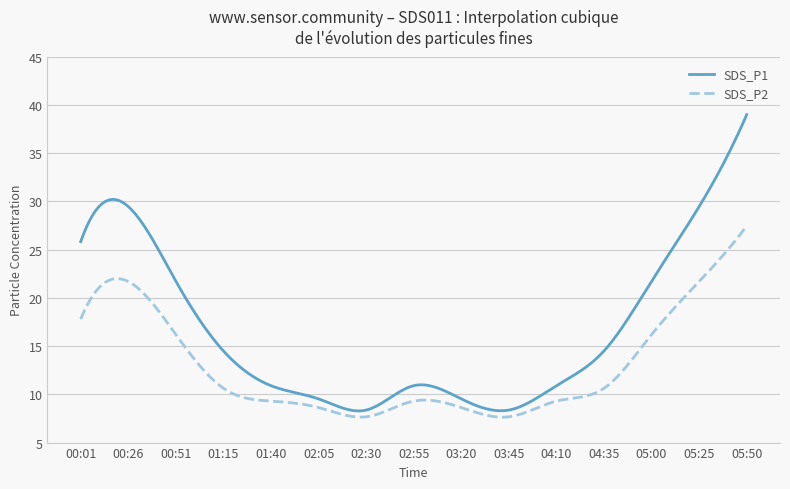

What are all the series names shown in the legend?

SDS_P1, SDS_P2